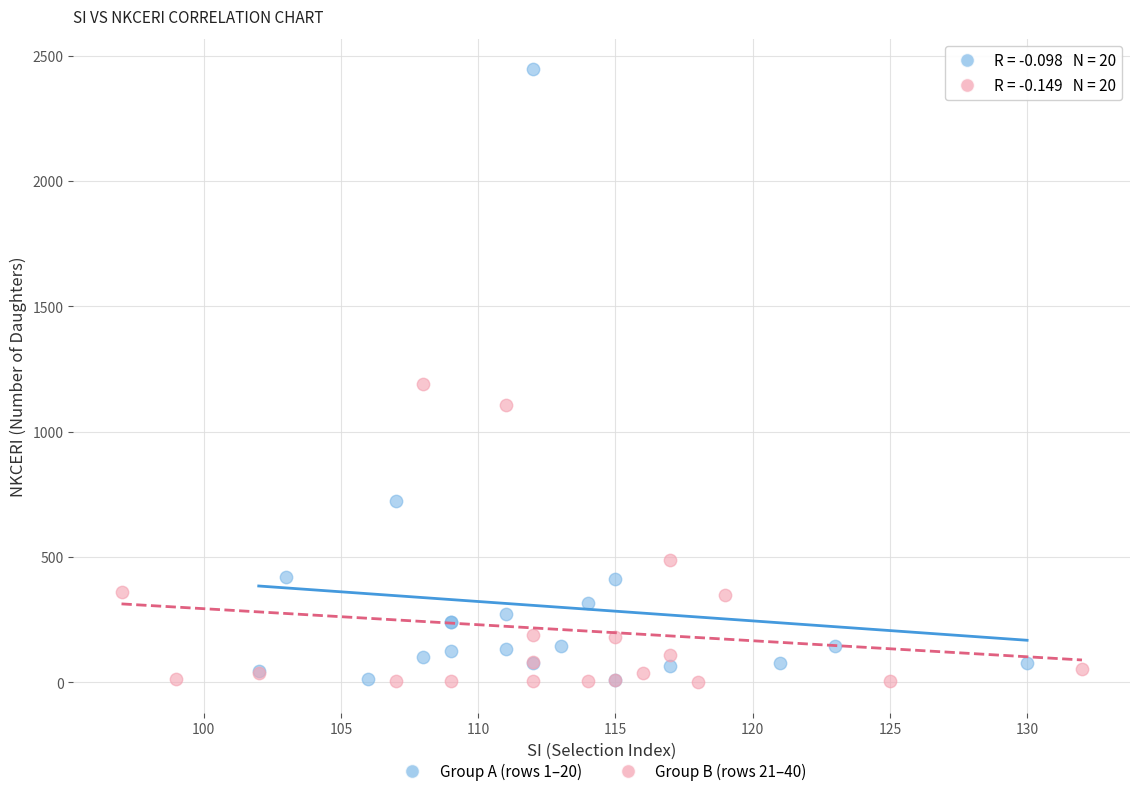

Which series contains the highest Y value?

Group A (rows 1–20)